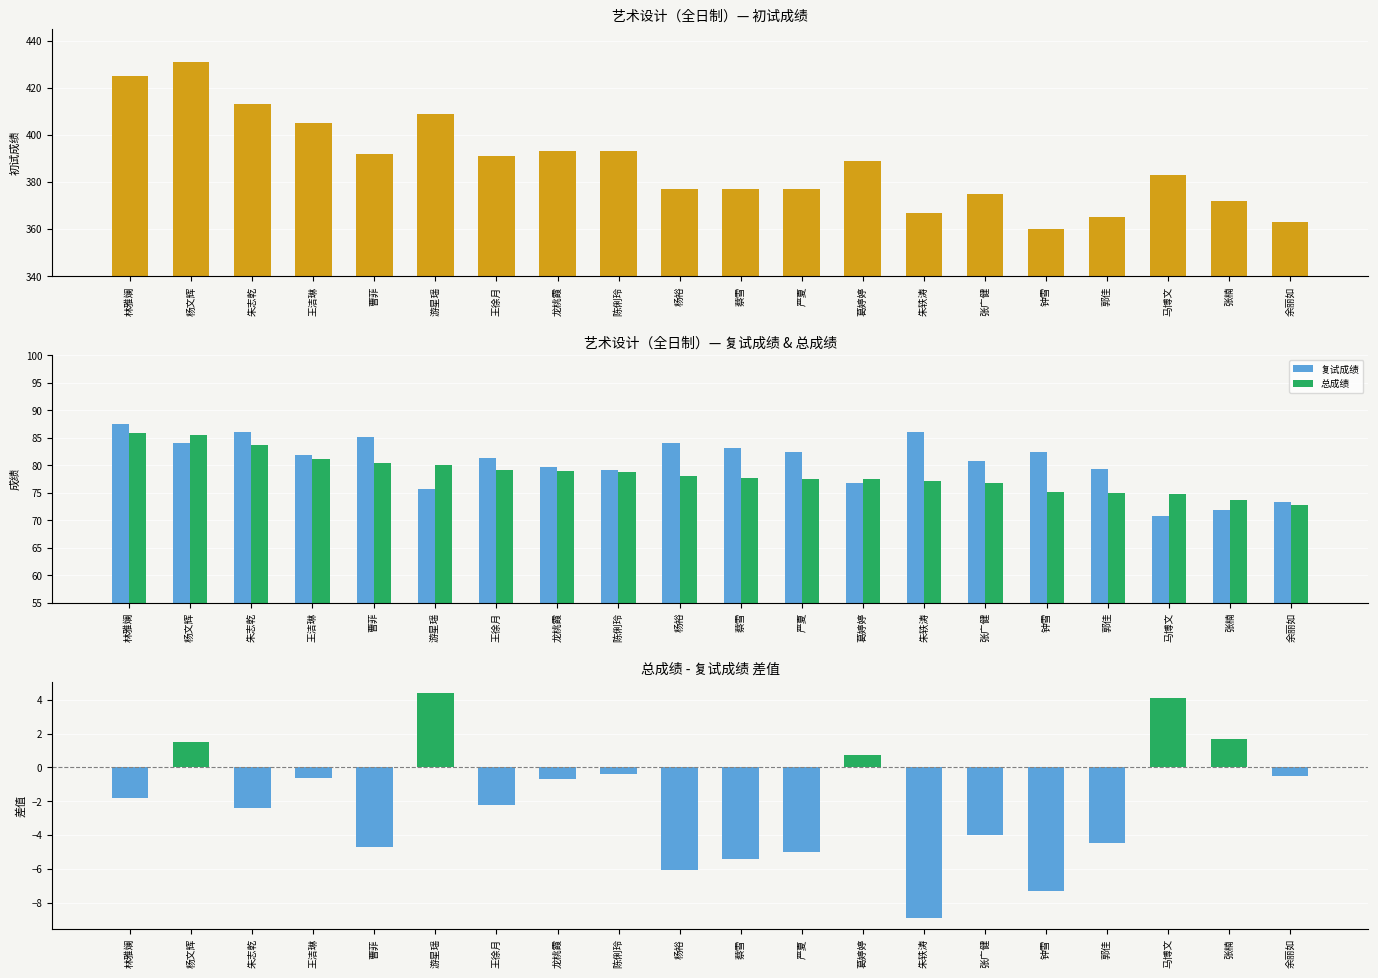

Reading left to right, what are all the values shown in this chart?

初试成绩: 林雅斓=425.0	杨文辉=431.0	朱志乾=413.0	王洁琳=405.0	曹菲=392.0	游星瑶=409.0	王徐月=391.0	龙桃霞=393.0	陈俐玲=393.0	杨裕=377.0	蔡雪=377.0	严夏=377.0	葛婷婷=389.0	朱轶涛=367.0	张广健=375.0	钟雪=360.0	郭佳=365.0	马博文=383.0	张楠=372.0	余丽如=363.0
复试成绩: 林雅斓=87.6	杨文辉=84.0	朱志乾=86.1	王洁琳=81.8	曹菲=85.1	游星瑶=75.6	王徐月=81.4	龙桃霞=79.7	陈俐玲=79.2	杨裕=84.1	蔡雪=83.1	严夏=82.5	葛婷婷=76.8	朱轶涛=86.1	张广健=80.7	钟雪=82.4	郭佳=79.4	马博文=70.7	张楠=71.9	余丽如=73.3
总成绩: 林雅斓=85.8	杨文辉=85.5	朱志乾=83.7	王洁琳=81.2	曹菲=80.4	游星瑶=80.0	王徐月=79.2	龙桃霞=79.0	陈俐玲=78.8	杨裕=78.0	蔡雪=77.7	严夏=77.5	葛婷婷=77.5	朱轶涛=77.2	张广健=76.7	钟雪=75.1	郭佳=74.9	马博文=74.8	张楠=73.6	余丽如=72.8
总成绩 - 复试成绩: 林雅斓=-1.8	杨文辉=1.5	朱志乾=-2.4	王洁琳=-0.6	曹菲=-4.7	游星瑶=4.4	王徐月=-2.2	龙桃霞=-0.7	陈俐玲=-0.4	杨裕=-6.1	蔡雪=-5.4	严夏=-5.0	葛婷婷=0.7	朱轶涛=-8.9	张广健=-4.0	钟雪=-7.3	郭佳=-4.5	马博文=4.1	张楠=1.7	余丽如=-0.5